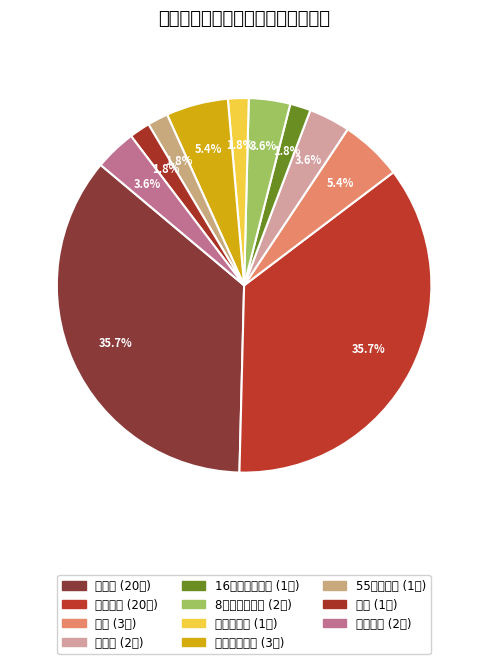

To the nearest percent, what is the difference between the largest and smallest slice percentages?

34%